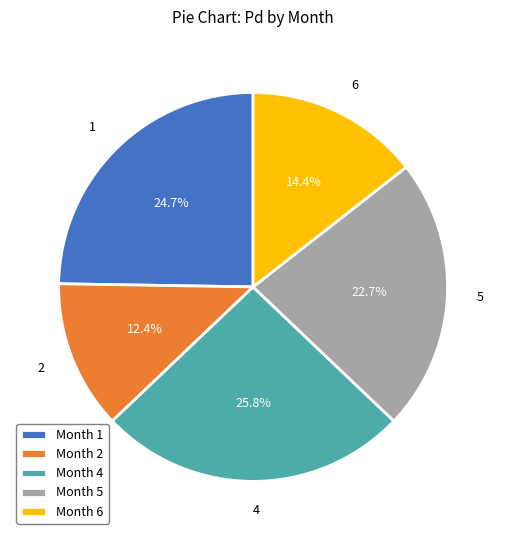

True or false: 4 accounts for 26% of the total.

True